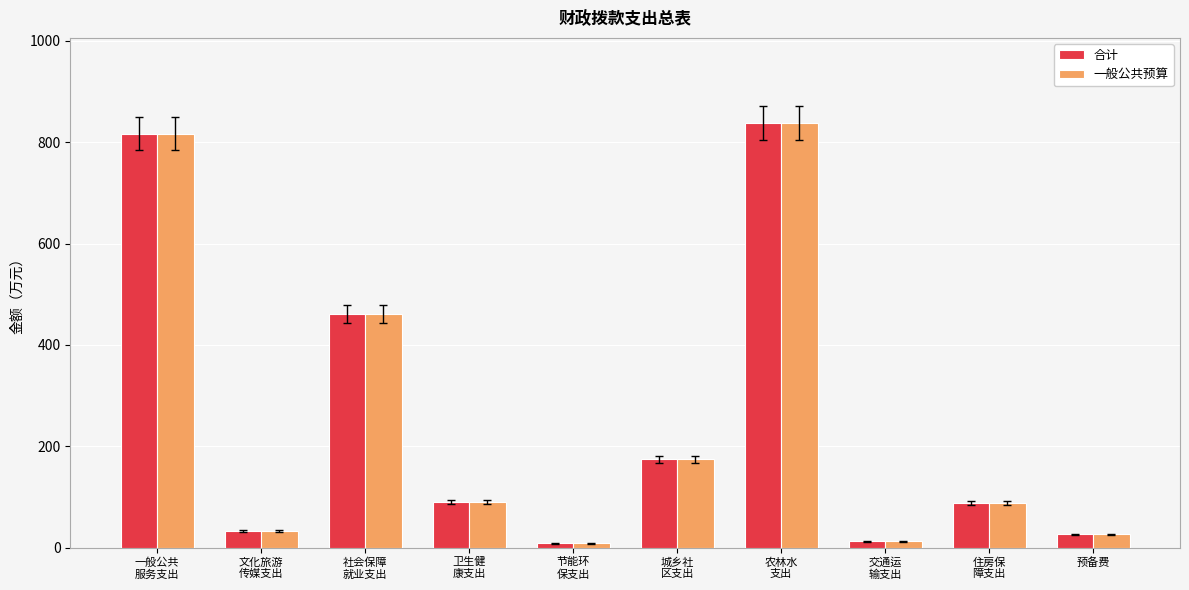

The 合计 series shows 32.9 at 文化旅游
传媒支出. True or false?

True